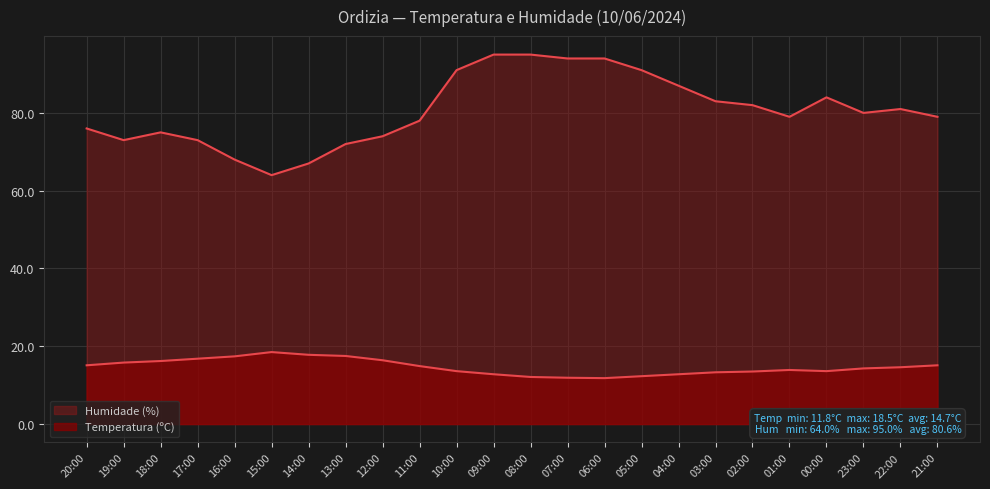

Count the number of categories in the chart.

24